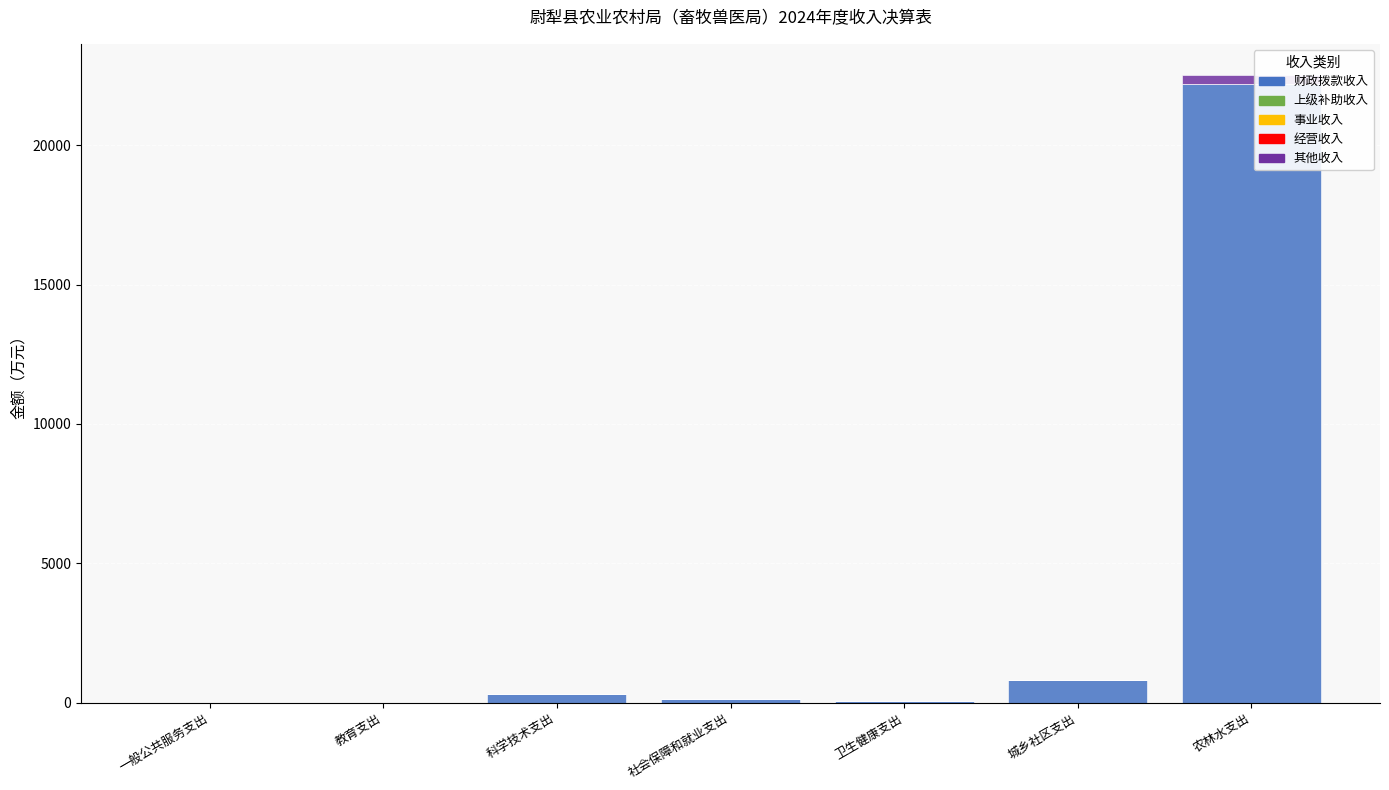

What is the highest value of the 财政拨款收入 series?

22191.7